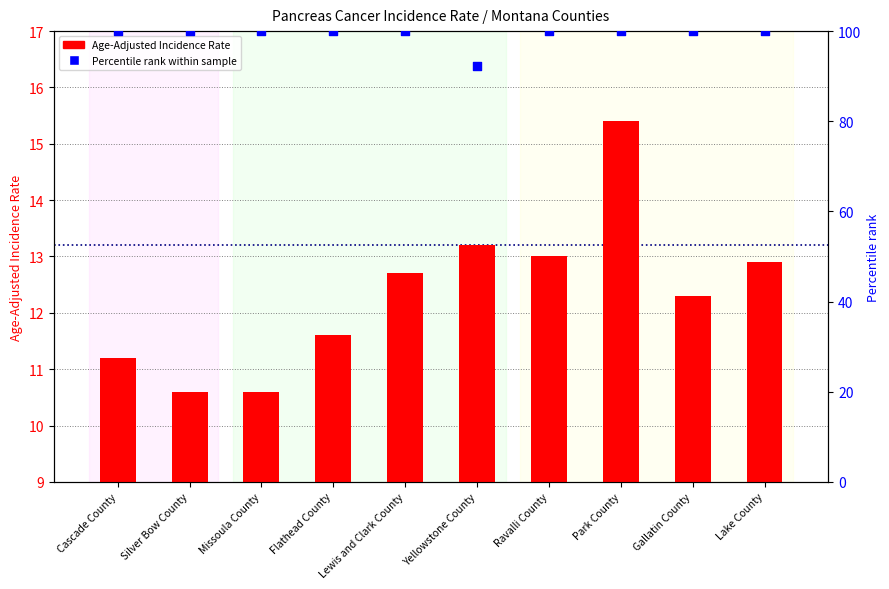

At how many categories does at least one series exceed 86?

10